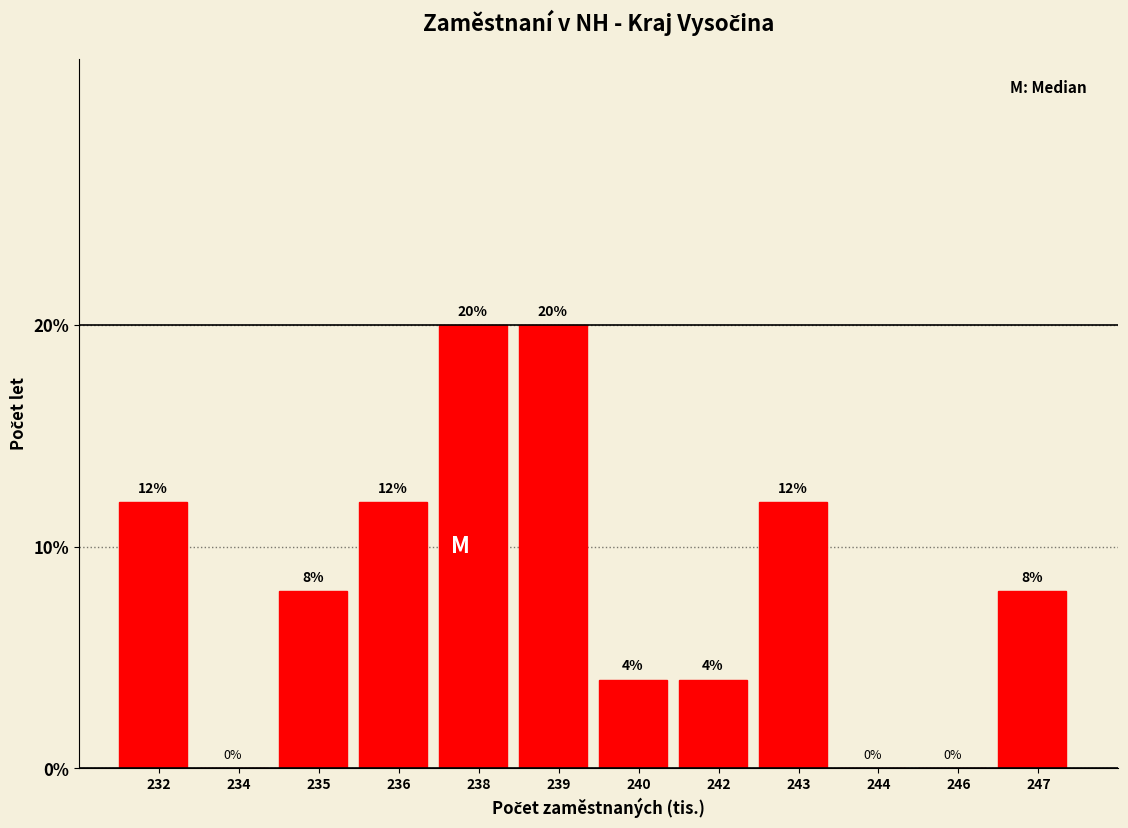

Reading left to right, extract all data points from this chart.

232=12	234=0	235=8	236=12	238=20	239=20	240=4	242=4	243=12	244=0	246=0	247=8